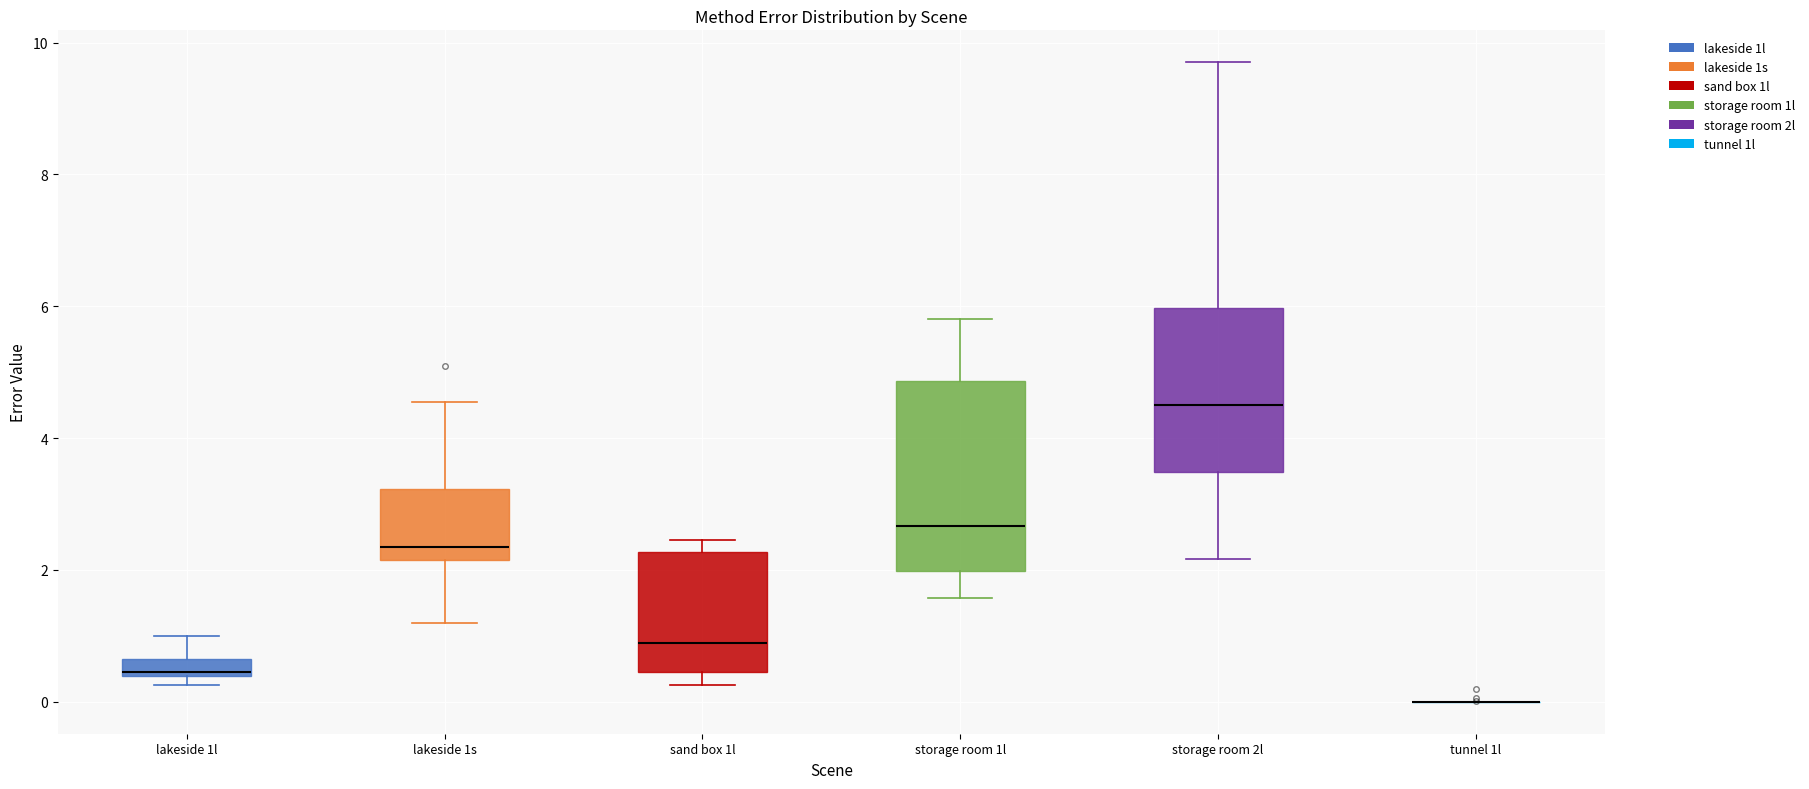

Where does the median line of the box for lakeside 1s sit on the y-axis? The values are not printed on the chart, so give them approximately, as read against the axis.

2.4